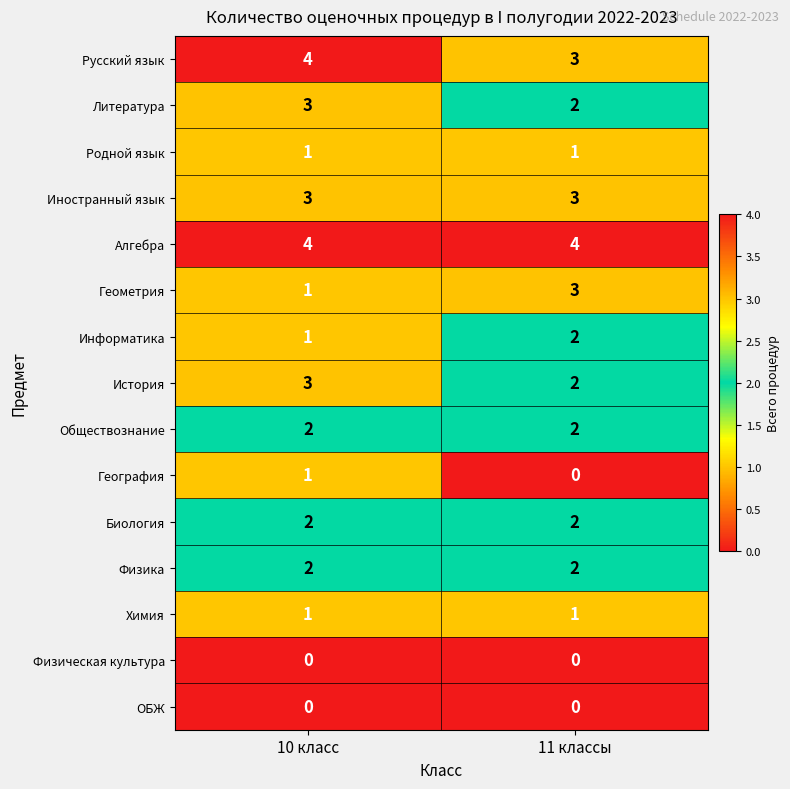

What is the sum of all Информатика values?

3